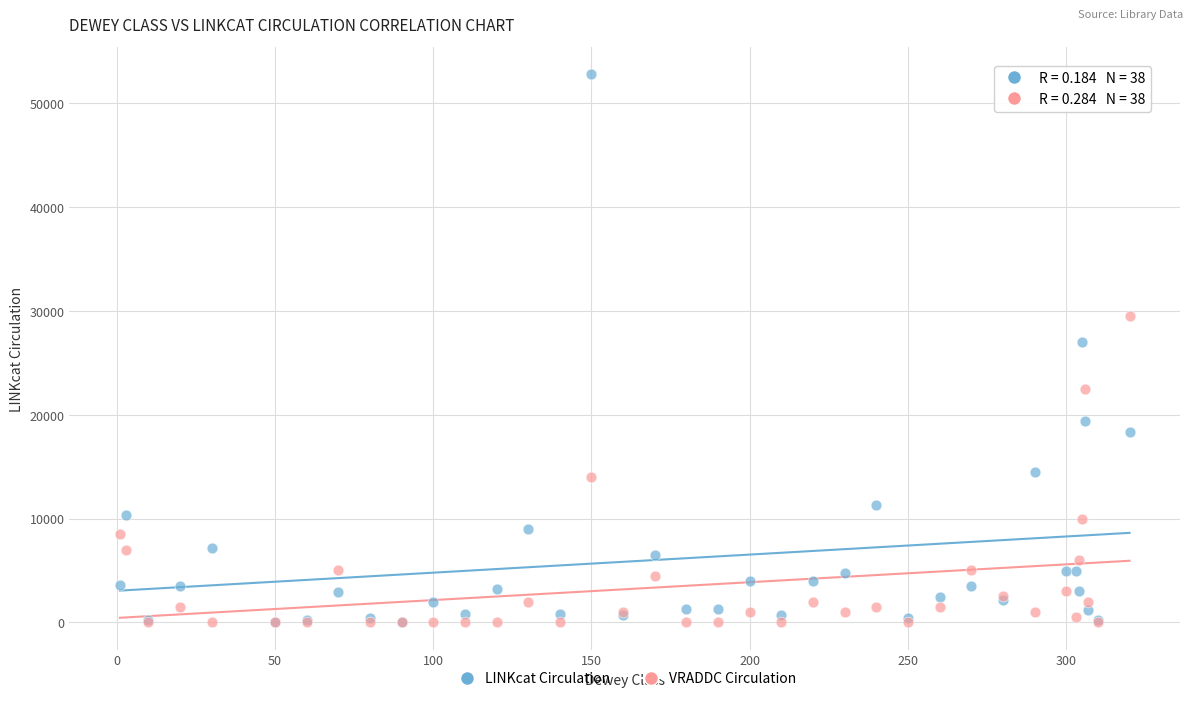

Across all series, what Y value is closest to 26403?

27024